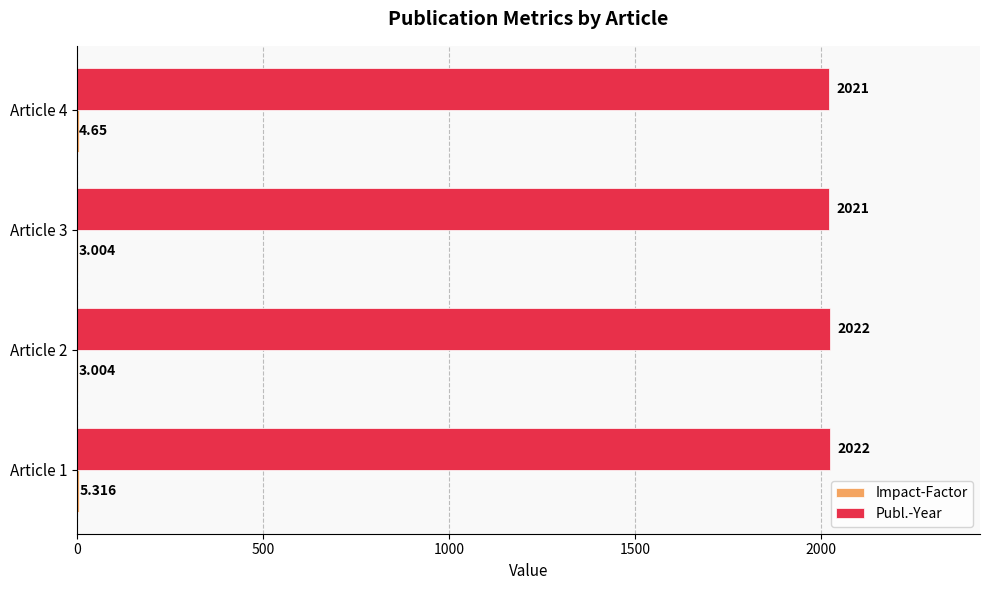

Which series has the largest total across all categories?

Publ.-Year